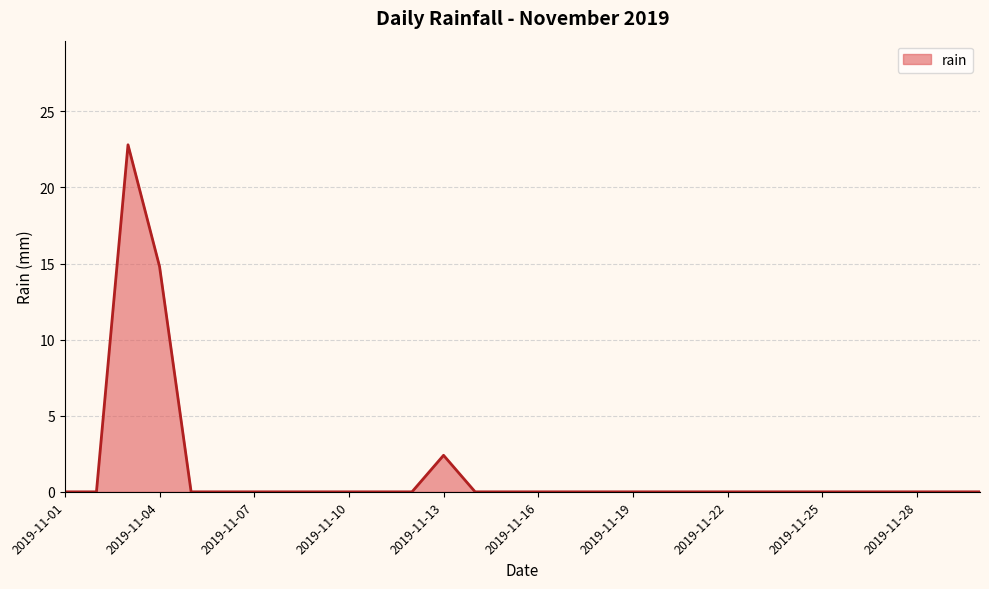

What is the maximum value shown in the chart?

22.8